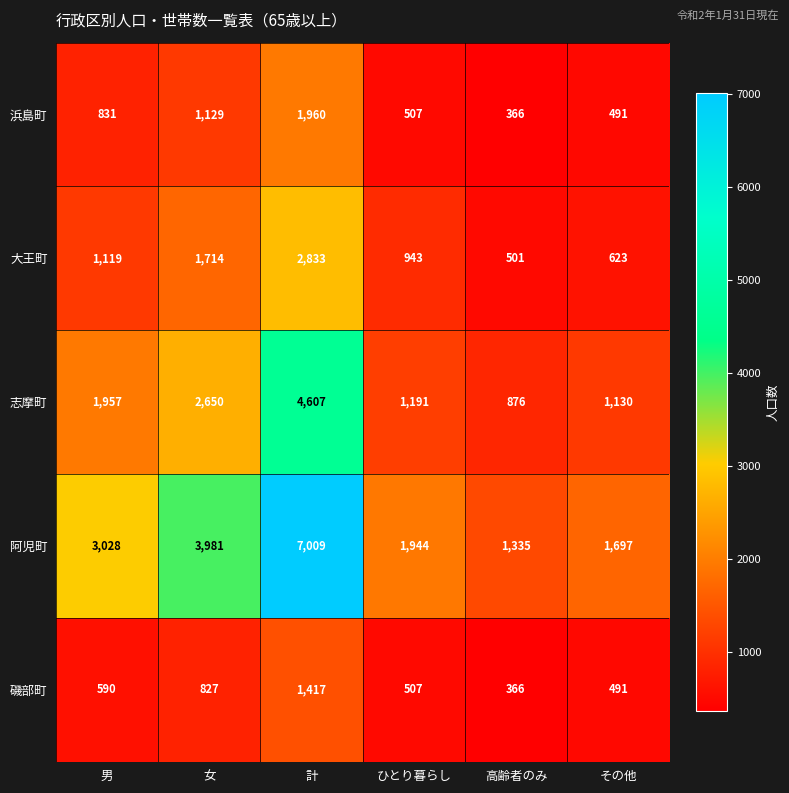

At which label does 磯部町 reach its minimum?

高齢者のみ